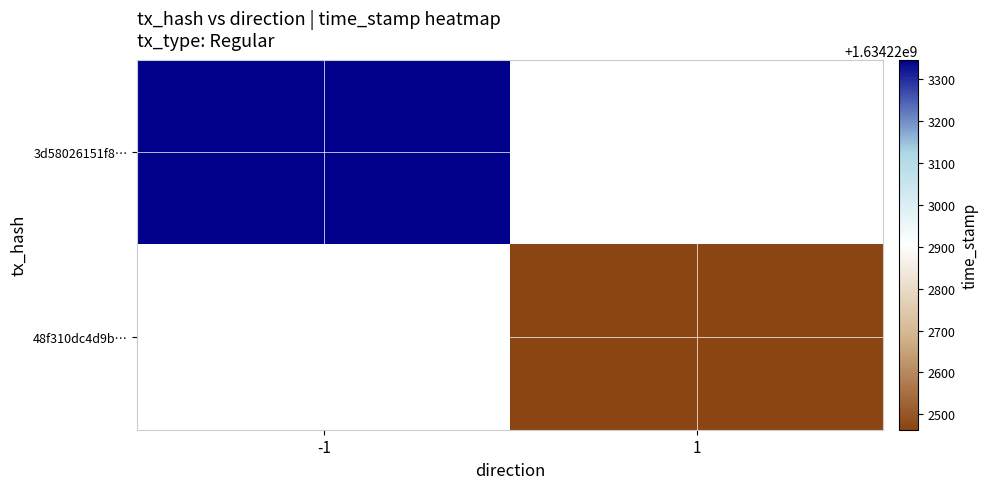

What is the sum of all 3d58026151f8750e64373fac8b71269d20219b5 values?

1634223346